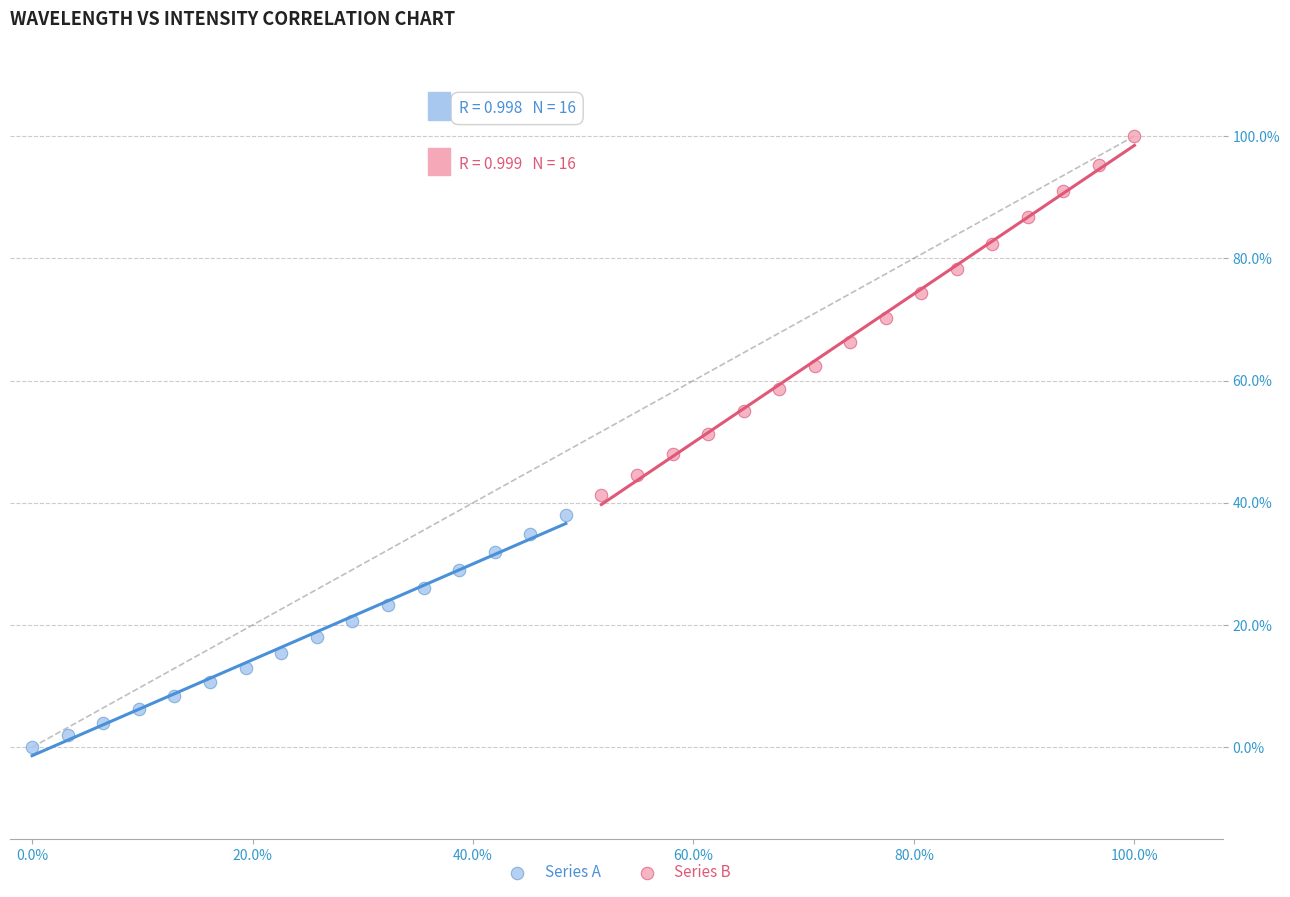

Which series reaches the maximum Y coordinate?

Series B